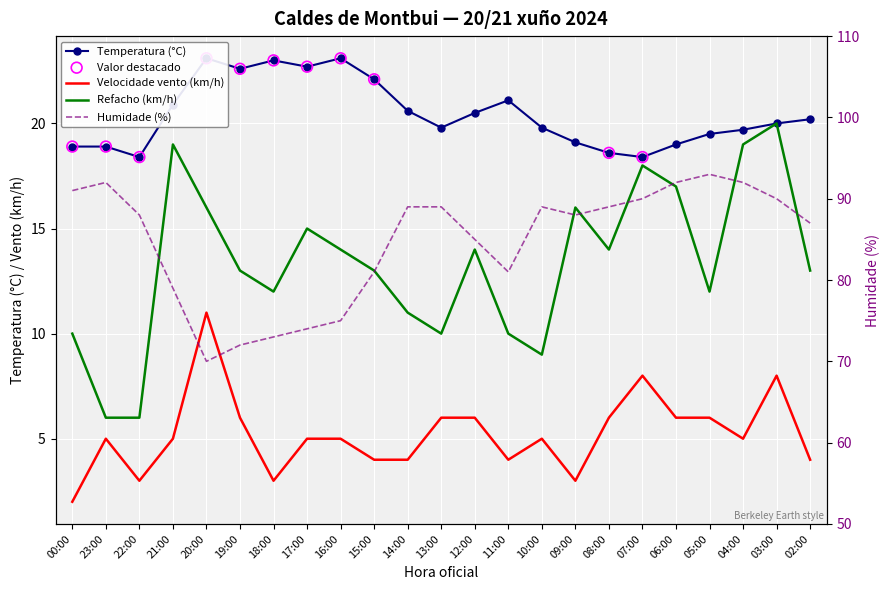

Which series reaches the minimum Y coordinate?

Velocidade do vento (km/h)